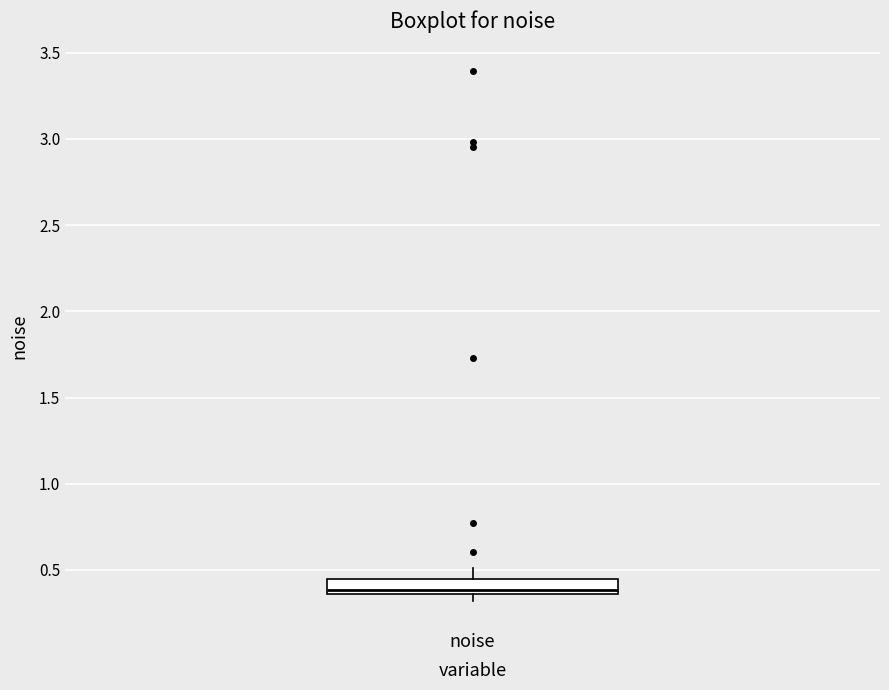

Where does the median line of the box for noise sit on the y-axis? The values are not printed on the chart, so give them approximately, as read against the axis.

0.40